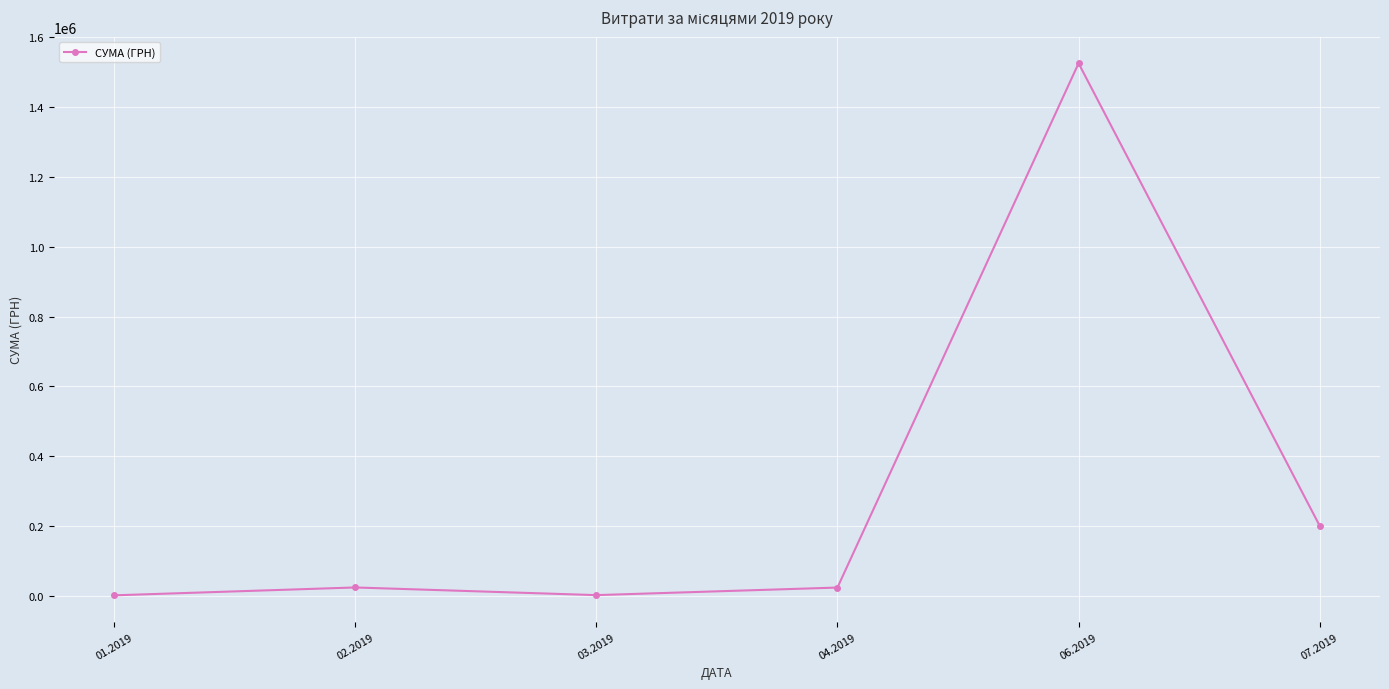

What is the maximum value shown in the chart?

1525278.7